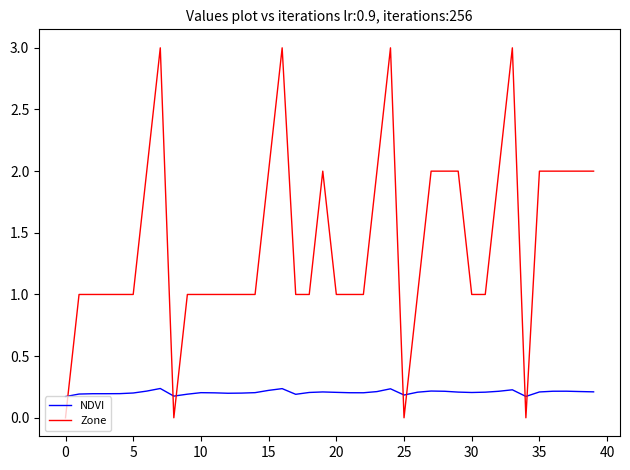

Which series has the largest range (max minus min)?

Zone